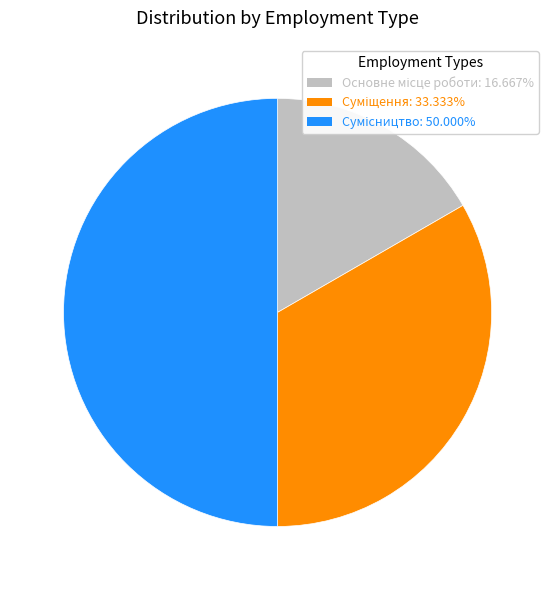

True or false: Сумісництво accounts for 50% of the total.

True